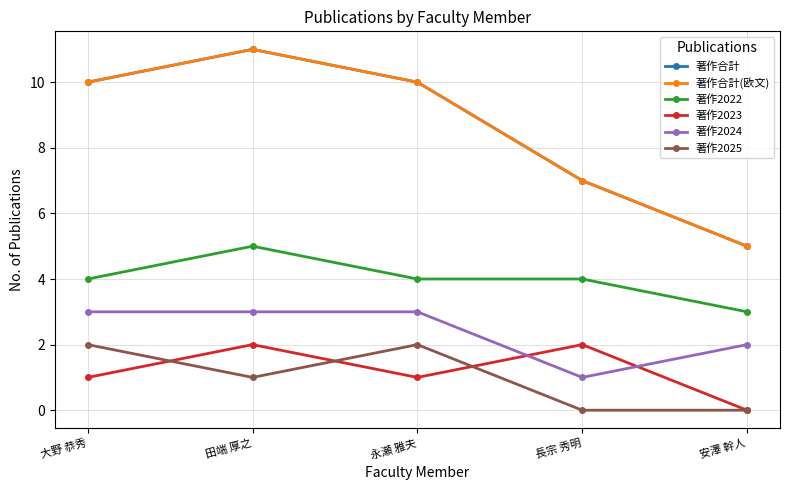

What is the sum of the 著作合計 values at 田端 厚之 and 永瀬 雅夫?

21